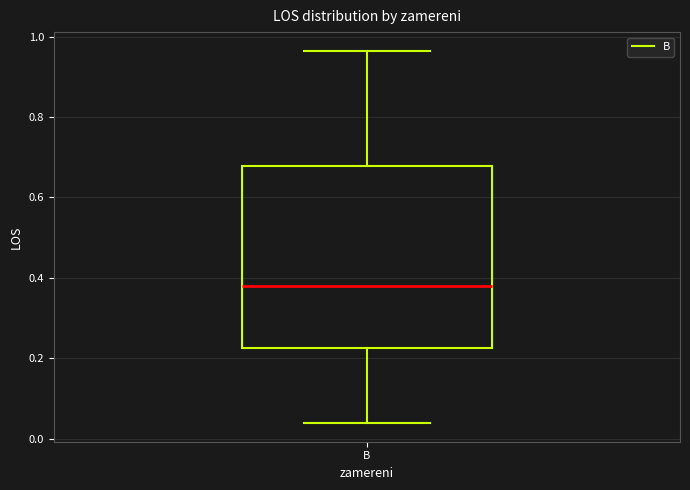

Where does the median line of the box for B sit on the y-axis? The values are not printed on the chart, so give them approximately, as read against the axis.

0.38